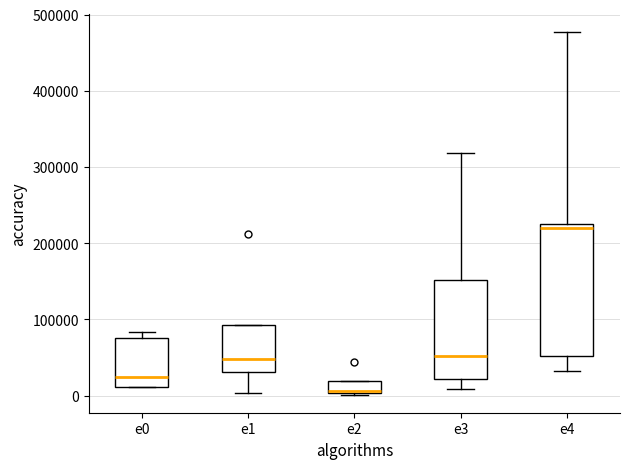

Which box is the tallest, from its lower edge to its upper edge?

e4